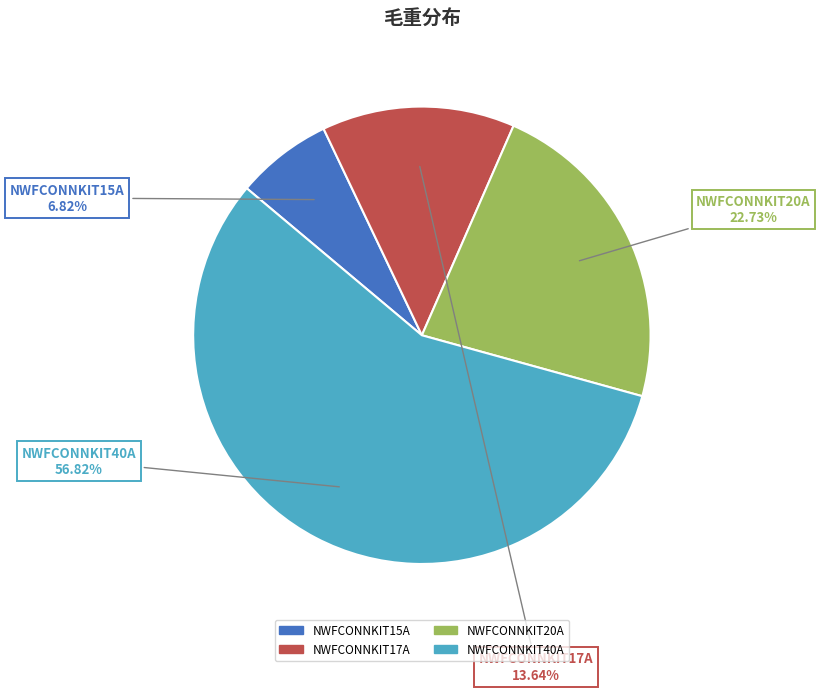

To the nearest percent, what is the difference between the NWFCONNKIT15A and NWFCONNKIT20A slice percentages?

16%